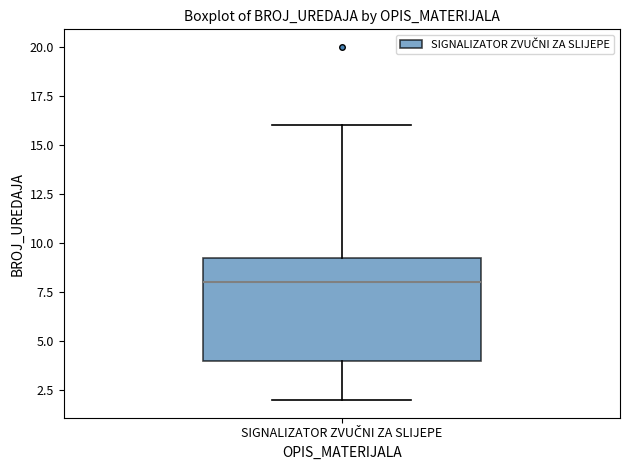

Read this box plot against the y-axis: the position of the median line, the range covered by the box, and the ends of both whiskers. The values are not printed on the chart, so give them approximately, as read against the axis.

median 8.0, box 4.0 to 9.5, whiskers 2.0 to 16.0